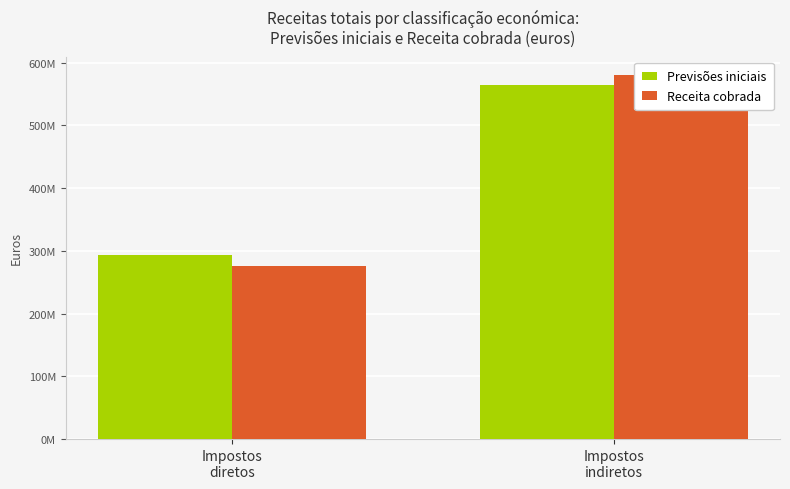

List the series in order of their overall mean, highest first.

Previsões iniciais, Receita cobrada